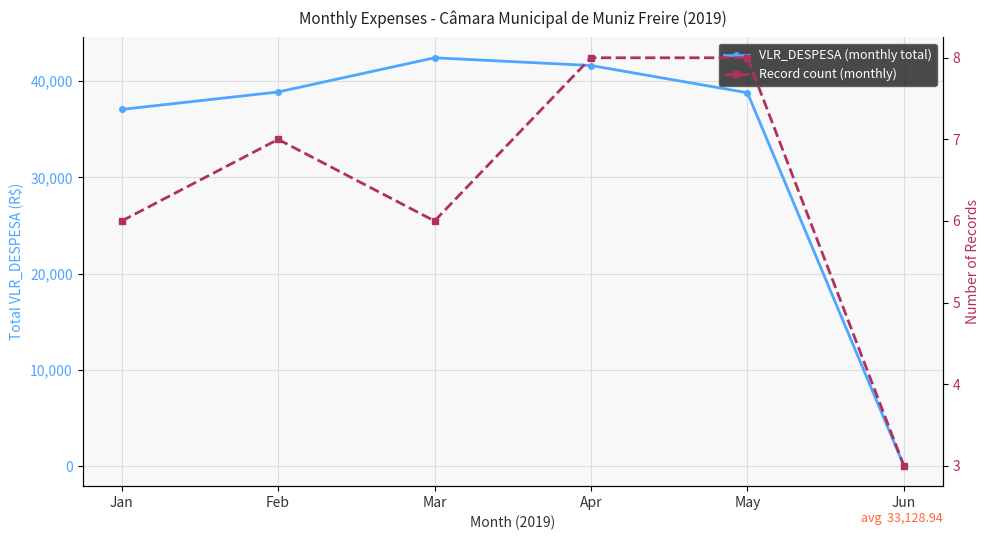

What is the value of the Record count (monthly) point at the 4th from the left?

8.0